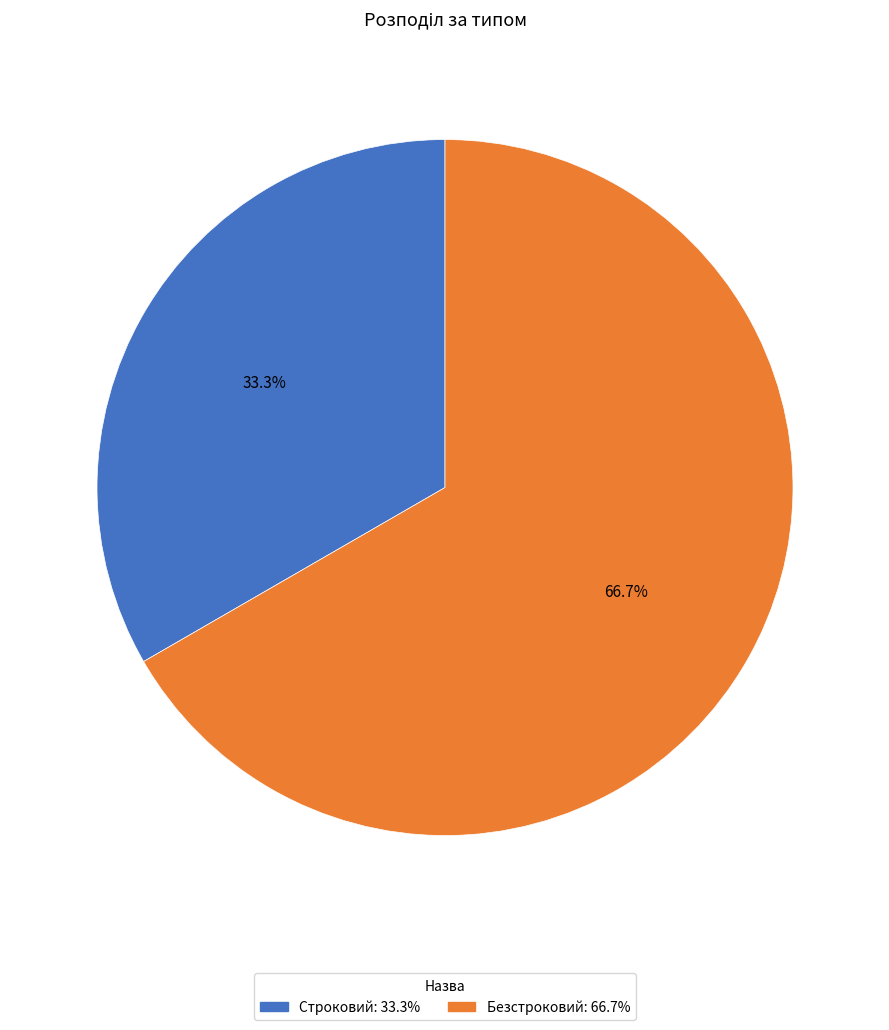

How many segments does this pie chart have?

2